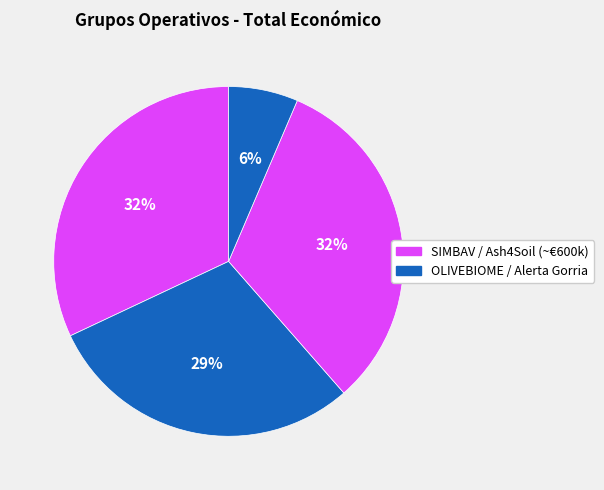

How many segments does this pie chart have?

4